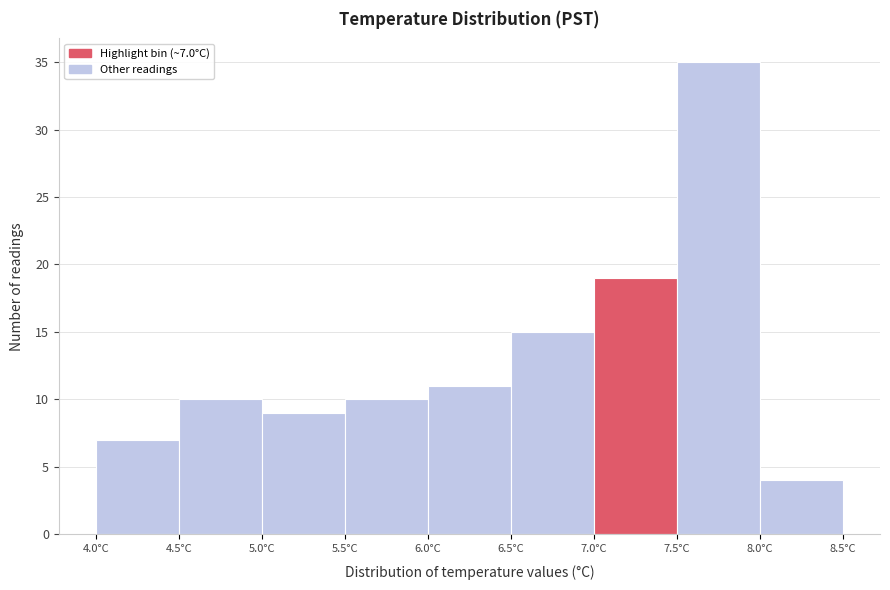

Over which range of the x-axis is the bar tallest?

7.5 to 8.0